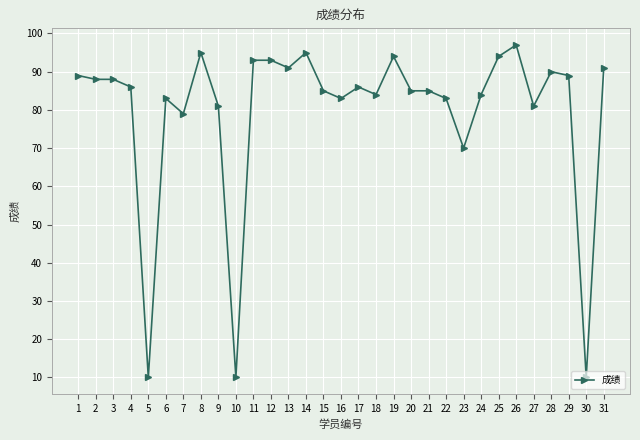

The value at 16 is 83. True or false?

True